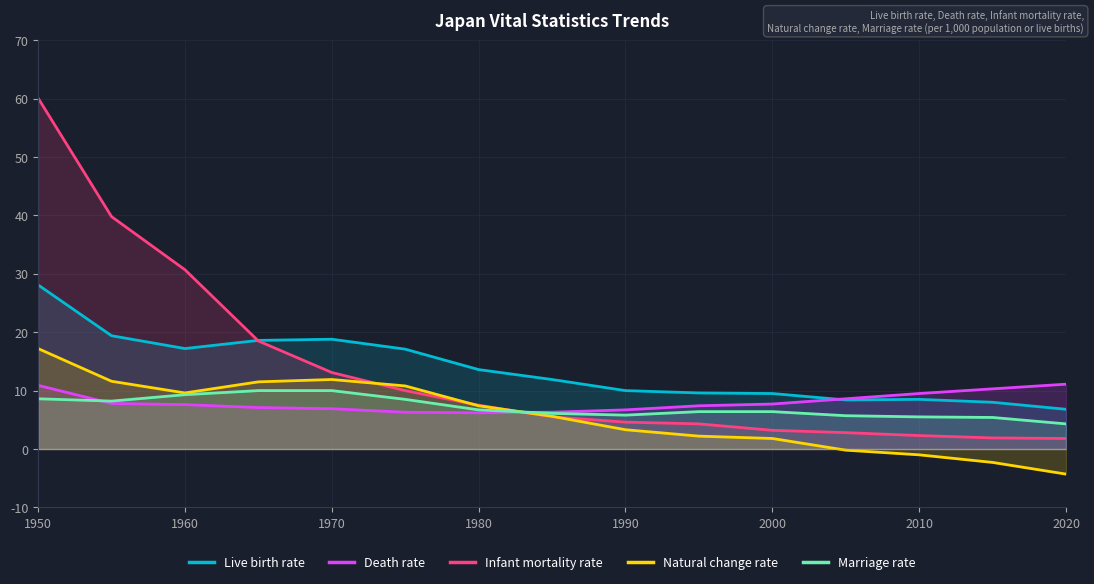

What is the difference between the maximum and minimum values in the Natural change rate series?

21.5